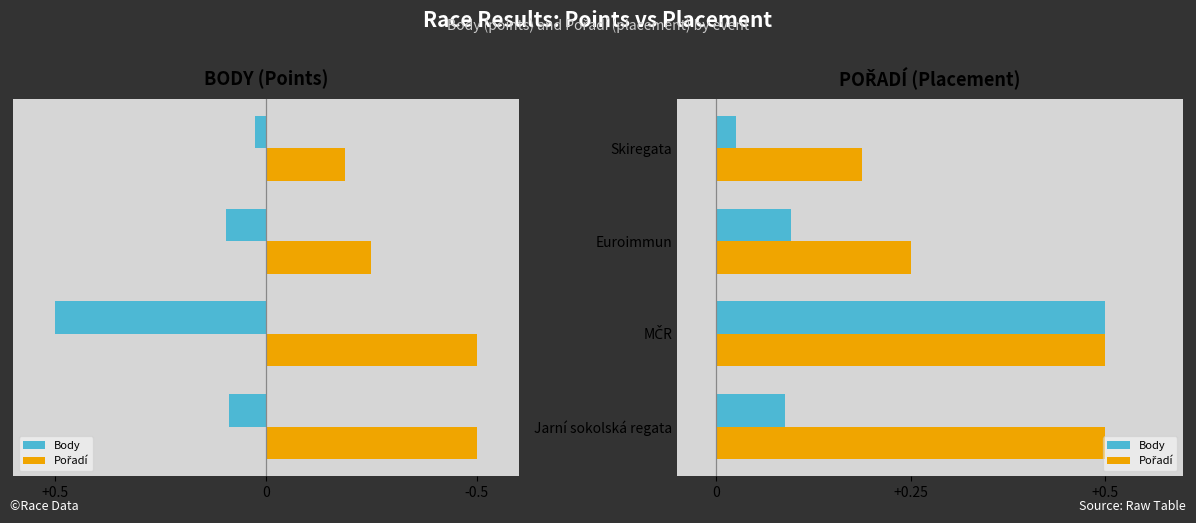

What is the value of the Pořadí bar at the 3rd from the left?

0.2